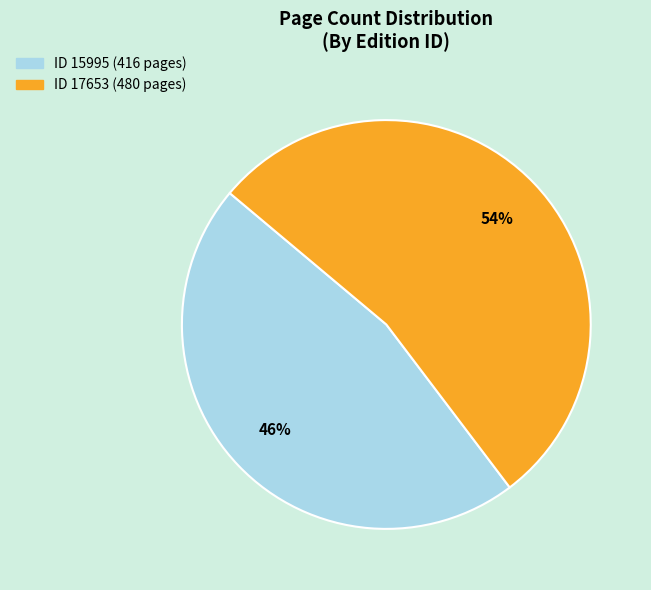

Does any single category account for the majority?

Yes